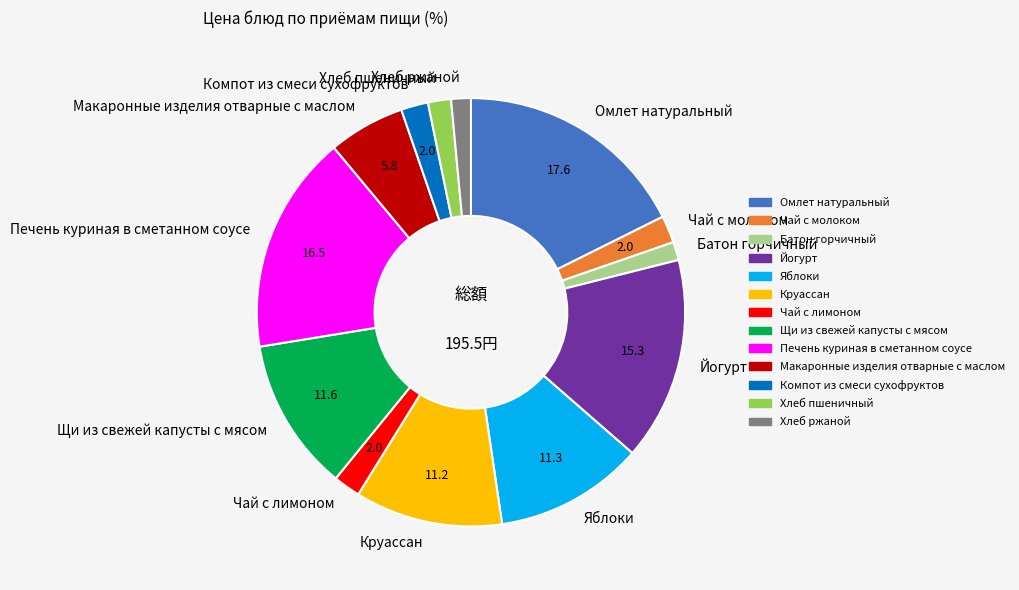

How many segments does this pie chart have?

13